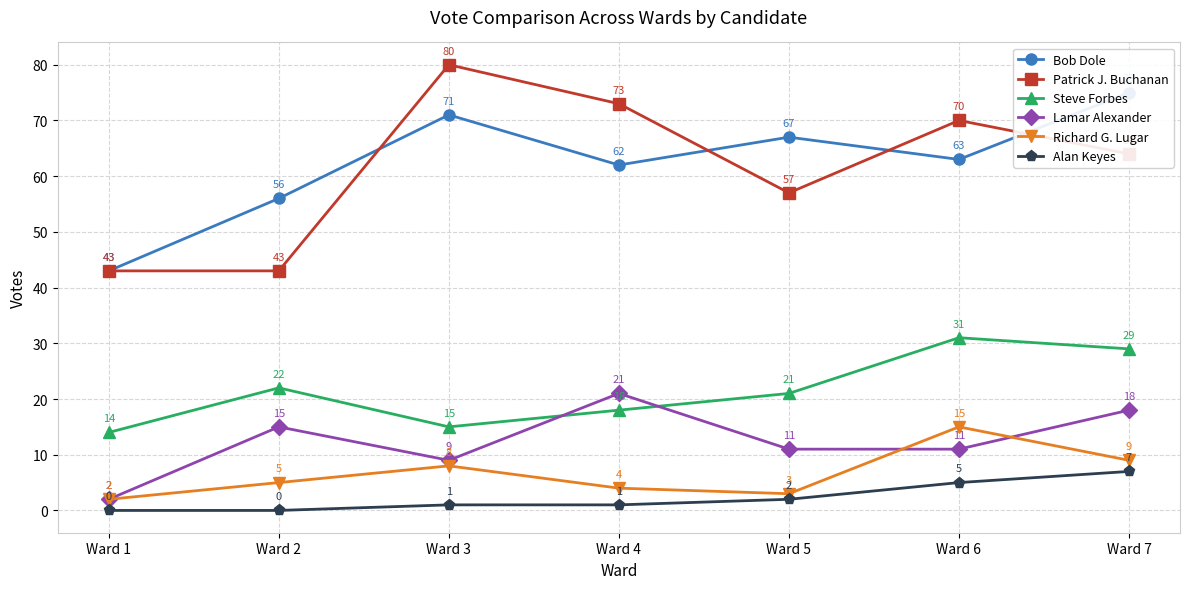

At which category is the sum across all series the highest?

Ward 7